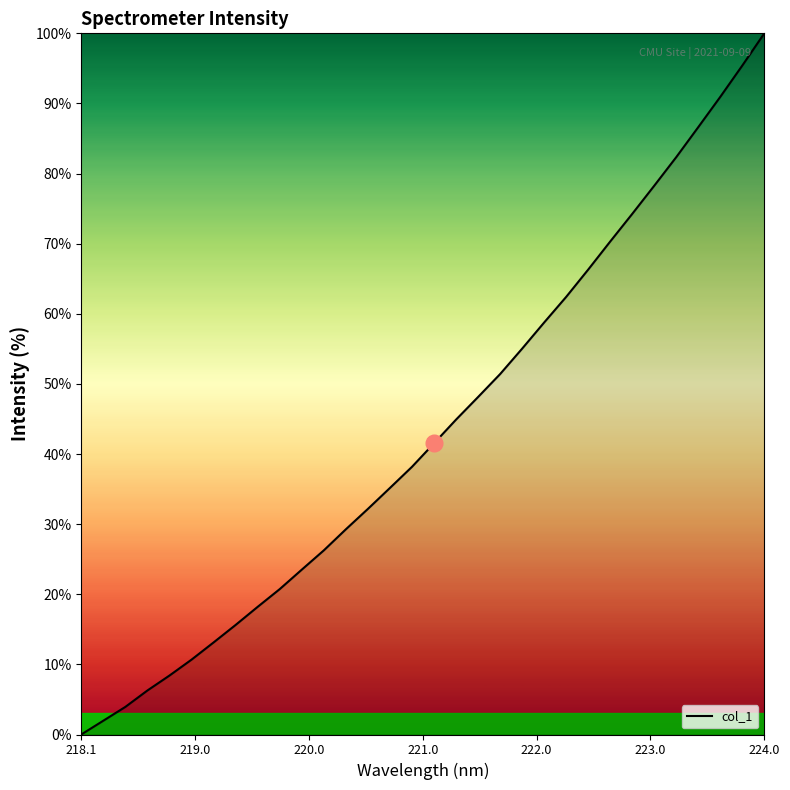

How many series are shown in this chart?

1